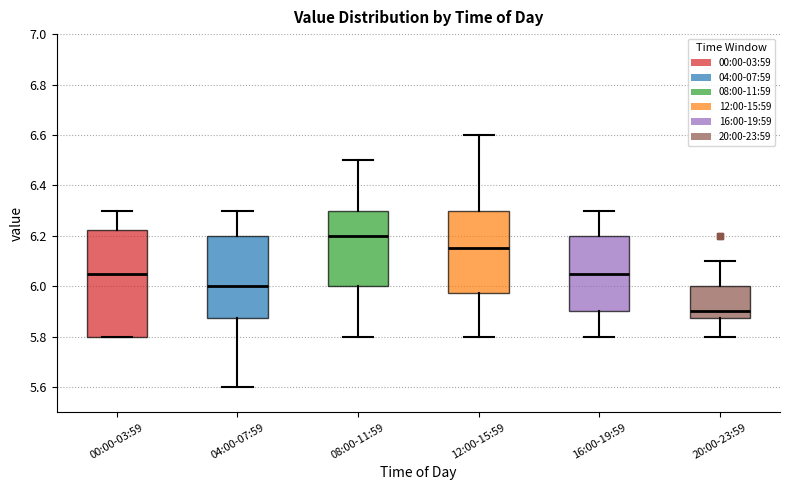

Reading left to right, read every box against the y-axis: the position of its median line, the range the box covers, and the ends of its whiskers. The values are not printed on the chart, so give them approximately, as read against the axis.

00:00-03:59: median 6.06, box 5.80 to 6.22, whiskers 5.80 to 6.30
04:00-07:59: median 6.00, box 5.88 to 6.20, whiskers 5.60 to 6.30
08:00-11:59: median 6.20, box 6.00 to 6.30, whiskers 5.80 to 6.50
12:00-15:59: median 6.16, box 5.98 to 6.30, whiskers 5.80 to 6.60
16:00-19:59: median 6.06, box 5.90 to 6.20, whiskers 5.80 to 6.30
20:00-23:59: median 5.90, box 5.88 to 6.00, whiskers 5.80 to 6.10